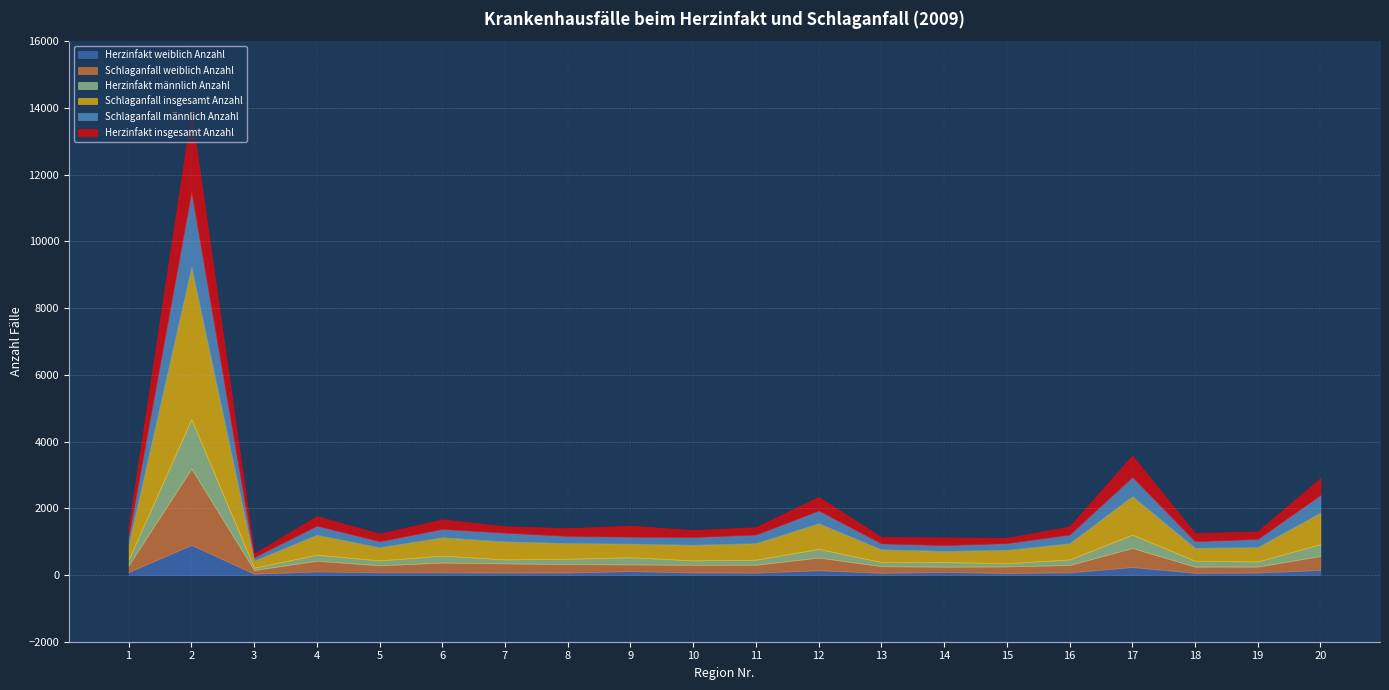

The value of Schlaganfall weiblich Anzahl at 17 is 880. True or false?

False